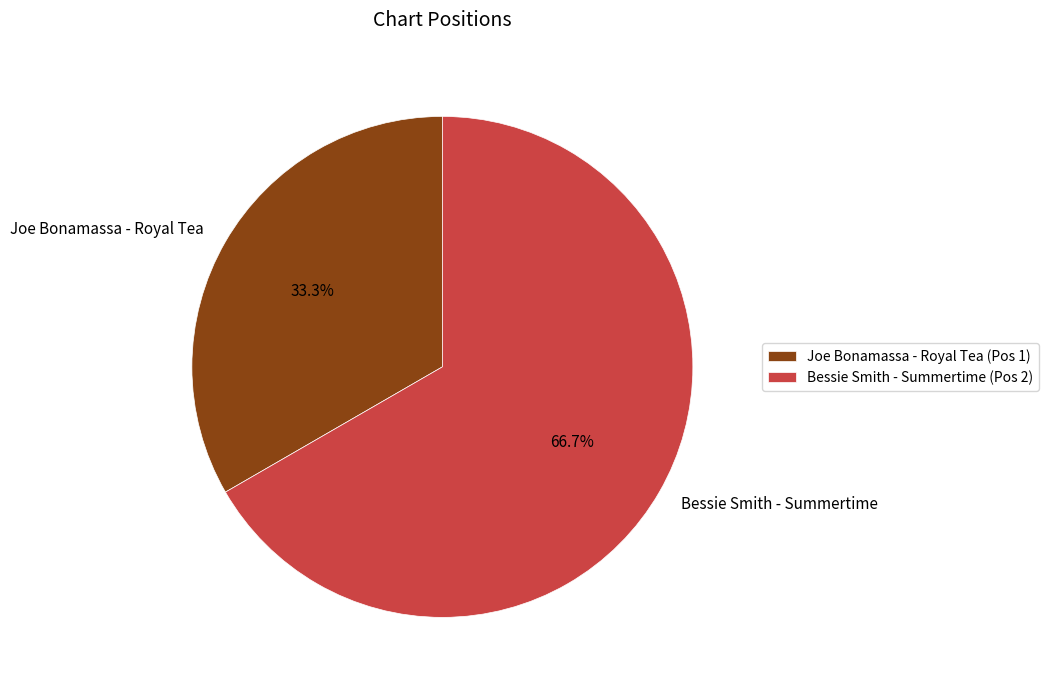

What percentage do Joe Bonamassa - Royal Tea and Bessie Smith - Summertime together represent?

100.0%